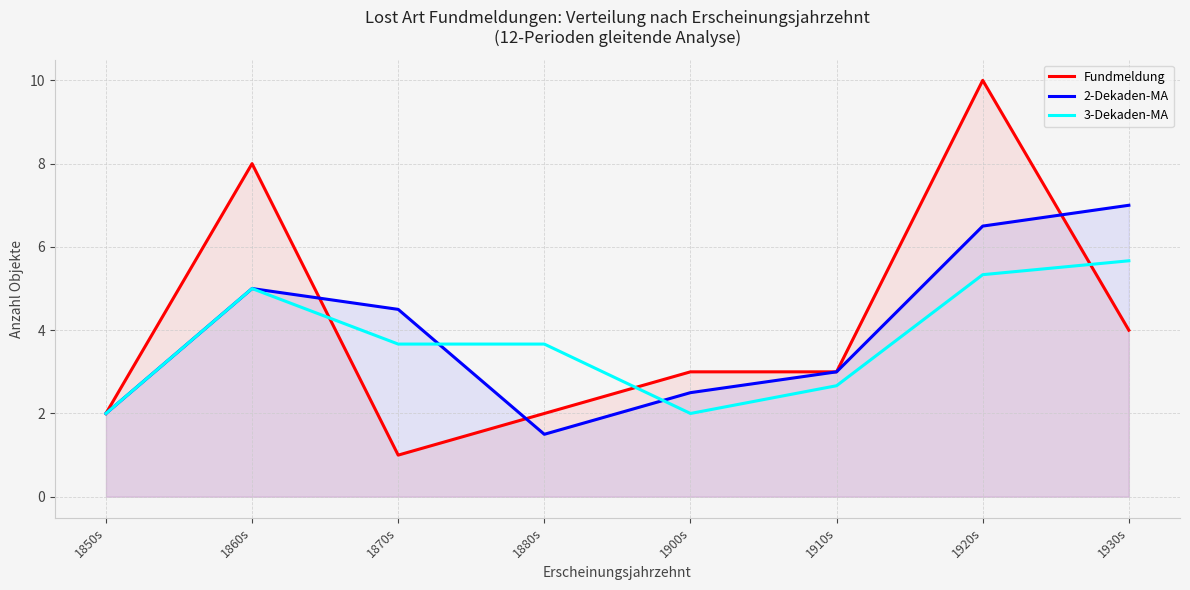

Reading left to right, list all the values displayed in this chart.

Fundmeldung: 1850s=2.0	1860s=8.0	1870s=1.0	1880s=2.0	1900s=3.0	1910s=3.0	1920s=10.0	1930s=4.0
2-Dekaden-MA: 1850s=2.0	1860s=5.0	1870s=4.5	1880s=1.5	1900s=2.5	1910s=3.0	1920s=6.5	1930s=7.0
3-Dekaden-MA: 1850s=2.0	1860s=5.0	1870s=3.7	1880s=3.7	1900s=2.0	1910s=2.7	1920s=5.3	1930s=5.7